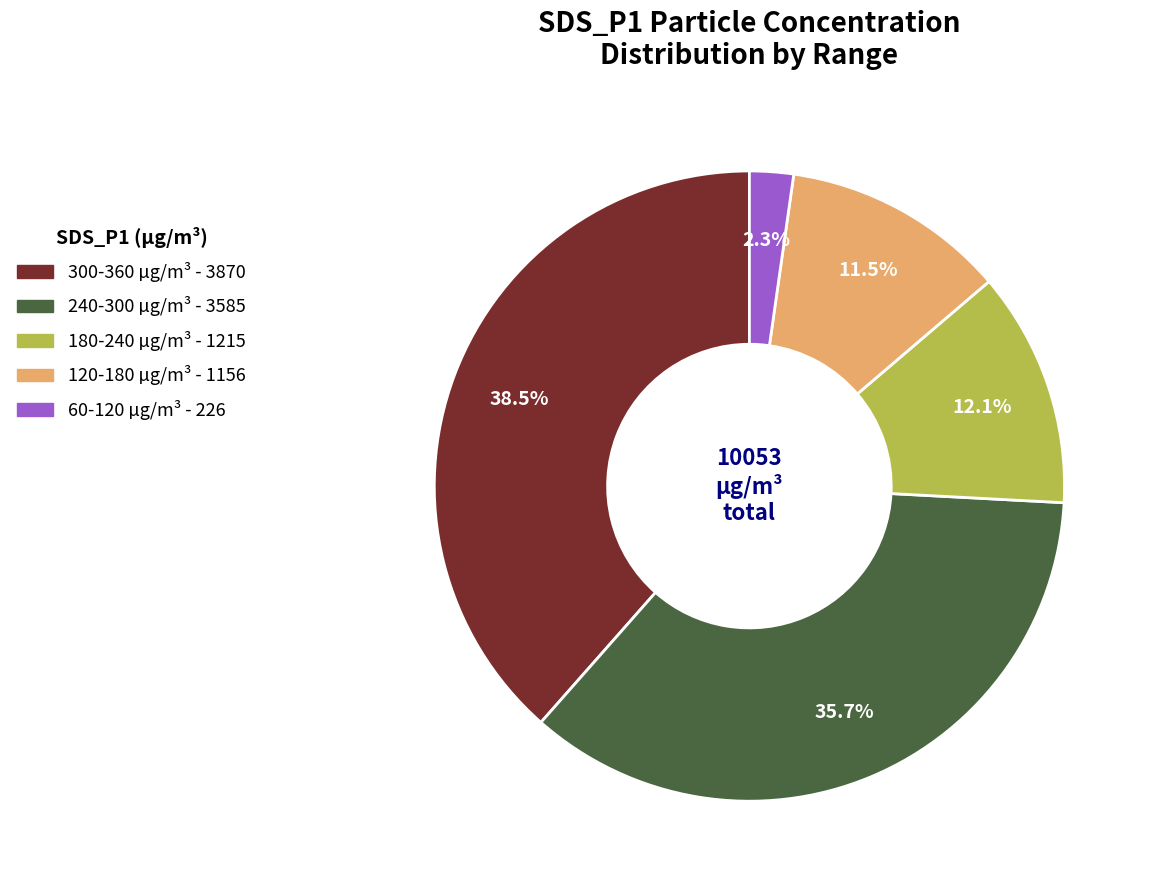

Does any single category account for the majority?

No